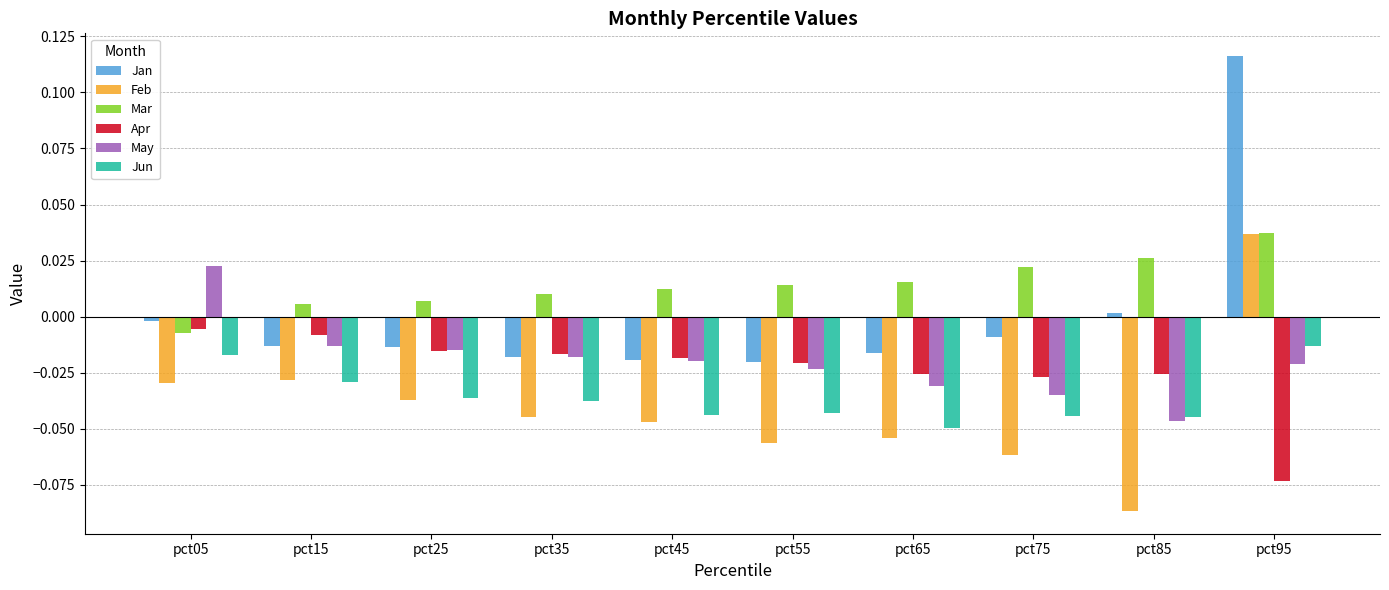

How many values in the Feb series are below 0?

9